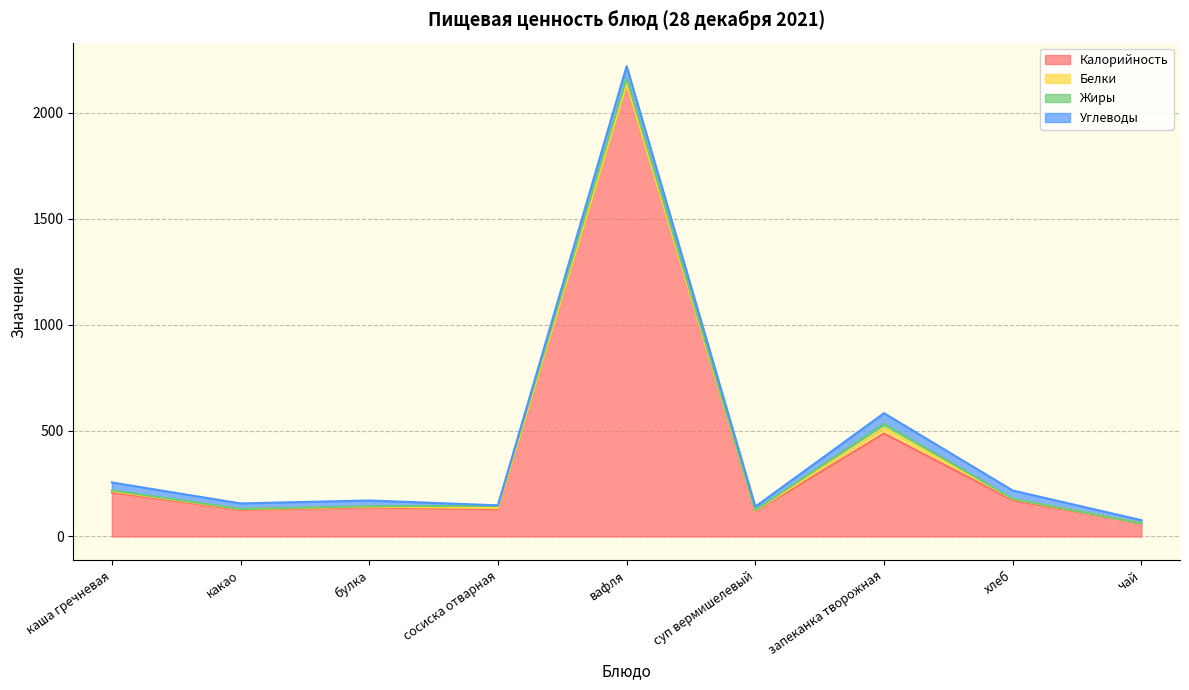

Between суп вермишелевый and хлеб, which is larger?

хлеб